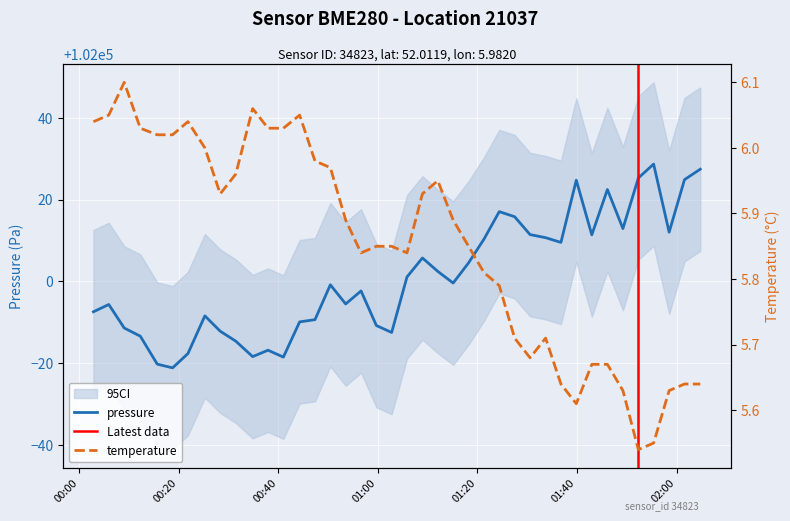

Rank the series by their average value, from highest to lowest.

pressure, temperature